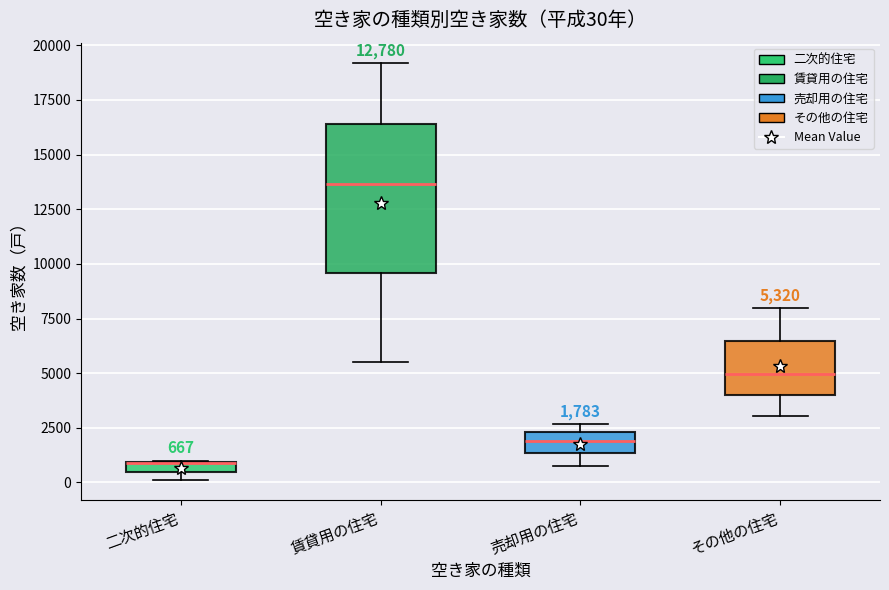

Comparing the boxes themselves (not the whiskers), which one is the tallest?

賃貸用の住宅